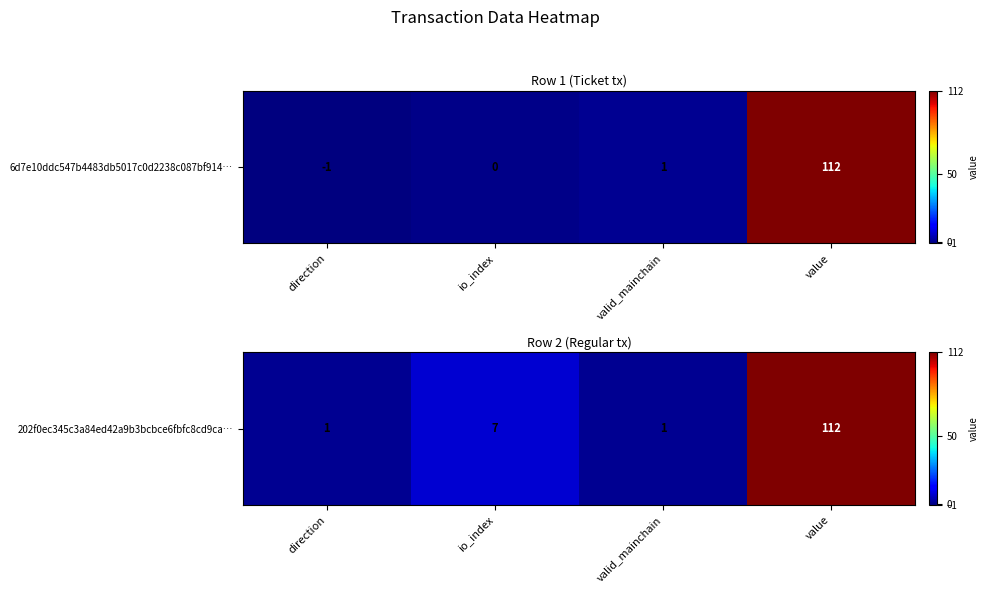

The value at value is 39. True or false?

False